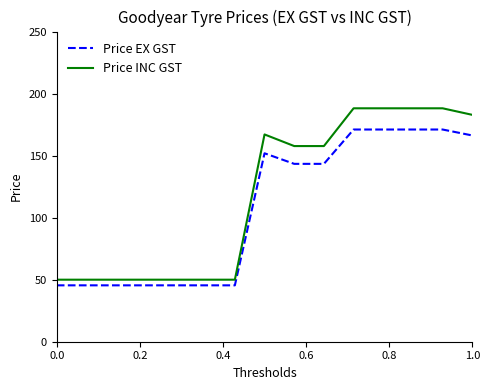

What are all the series names shown in the legend?

Price EX GST, Price INC GST